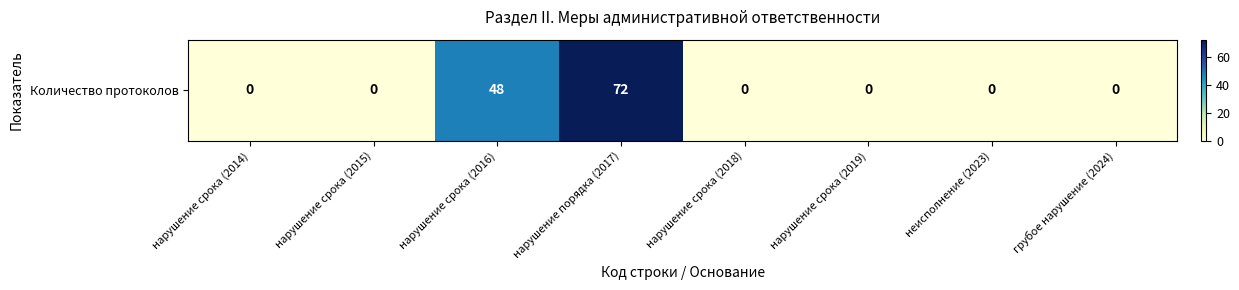

Which label corresponds to the largest value in the chart?

нарушение порядка (2017)